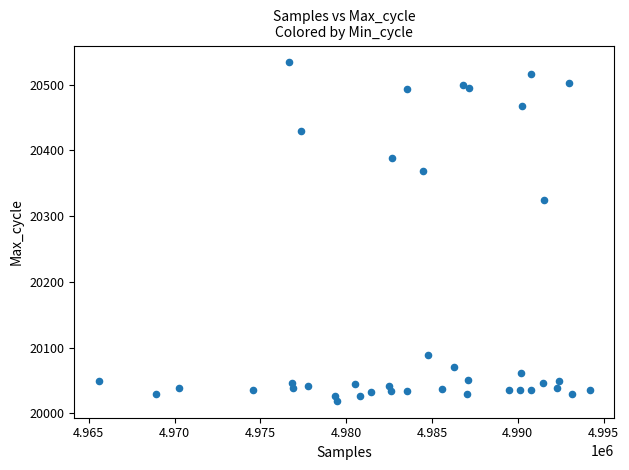

What Y value in the scatter plot is closest to 20276?

20325